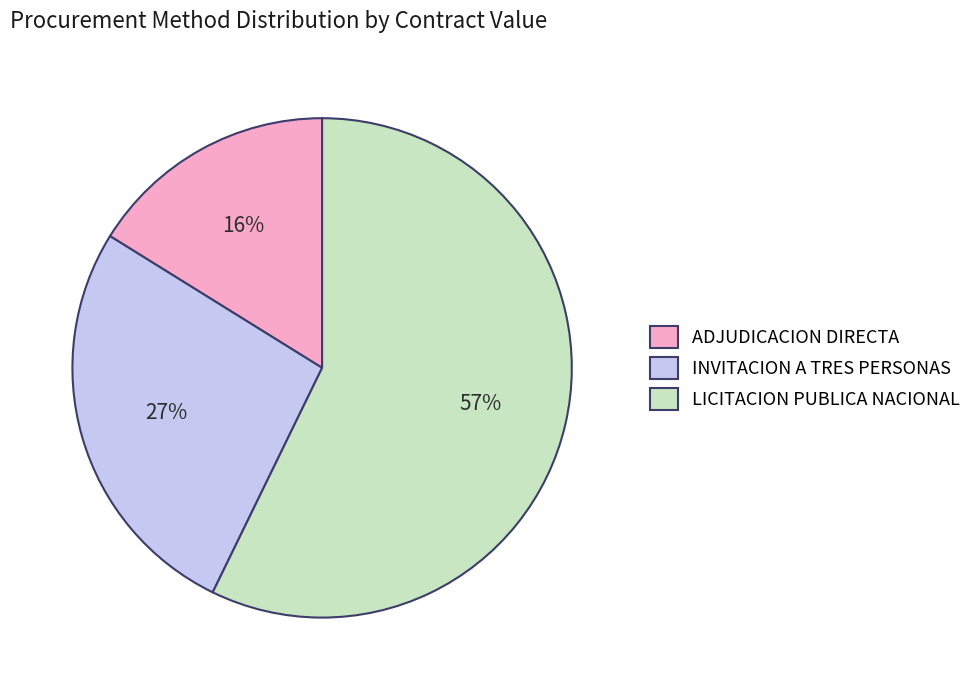

Rank the categories by value from highest to lowest.

LICITACION PUBLICA NACIONAL, INVITACION A TRES PERSONAS, ADJUDICACION DIRECTA